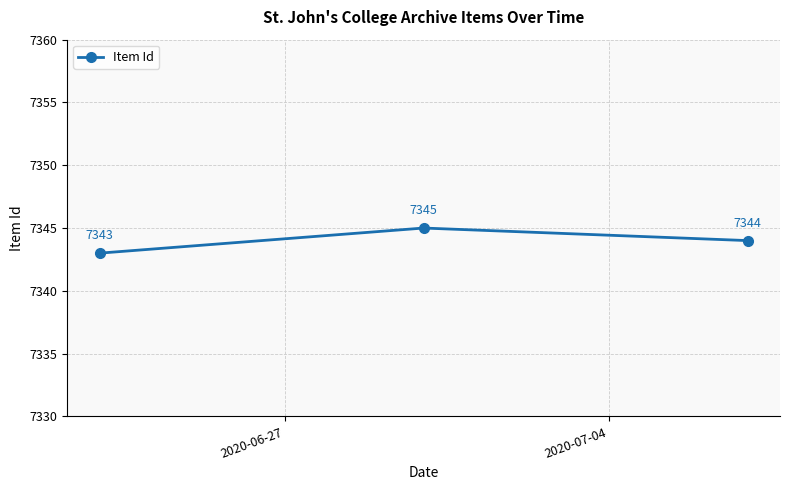

What is the maximum value shown in the chart?

7345